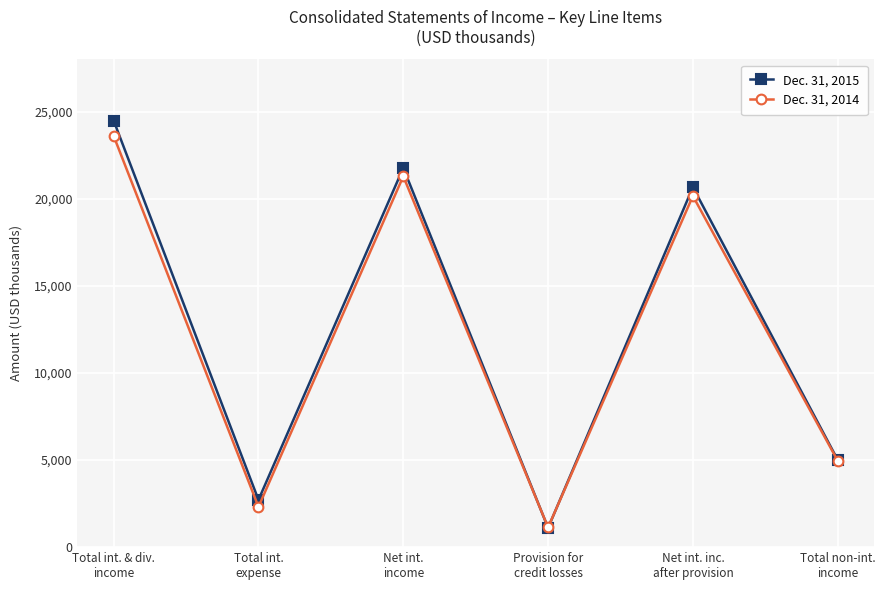

Rank the series by their maximum value, from highest to lowest.

Dec. 31, 2015, Dec. 31, 2014